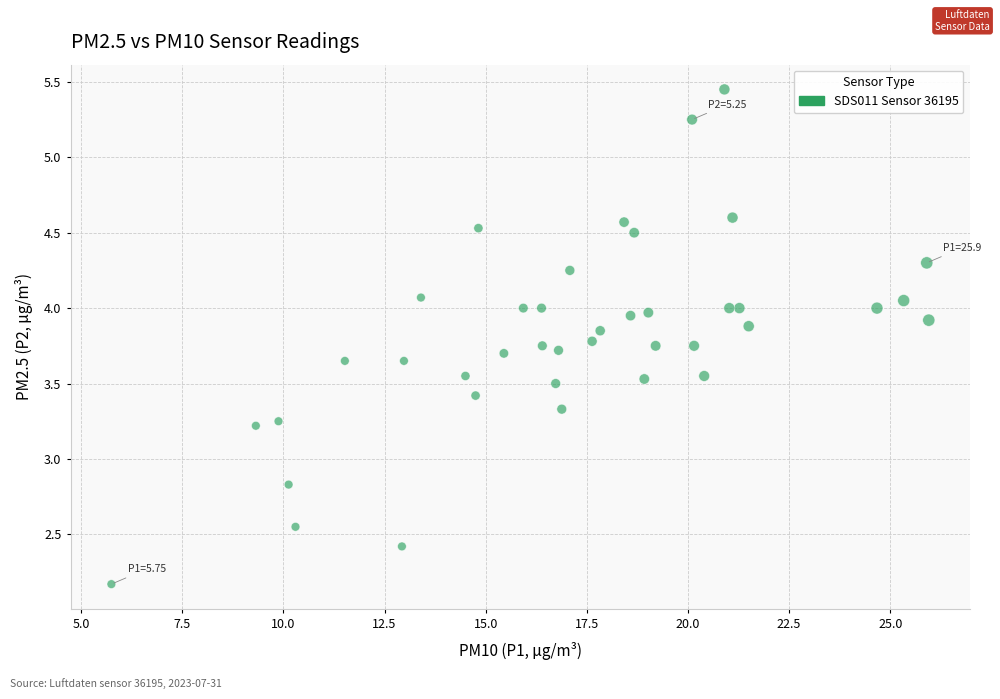

What is the range of X values (max minus min)?

20.2